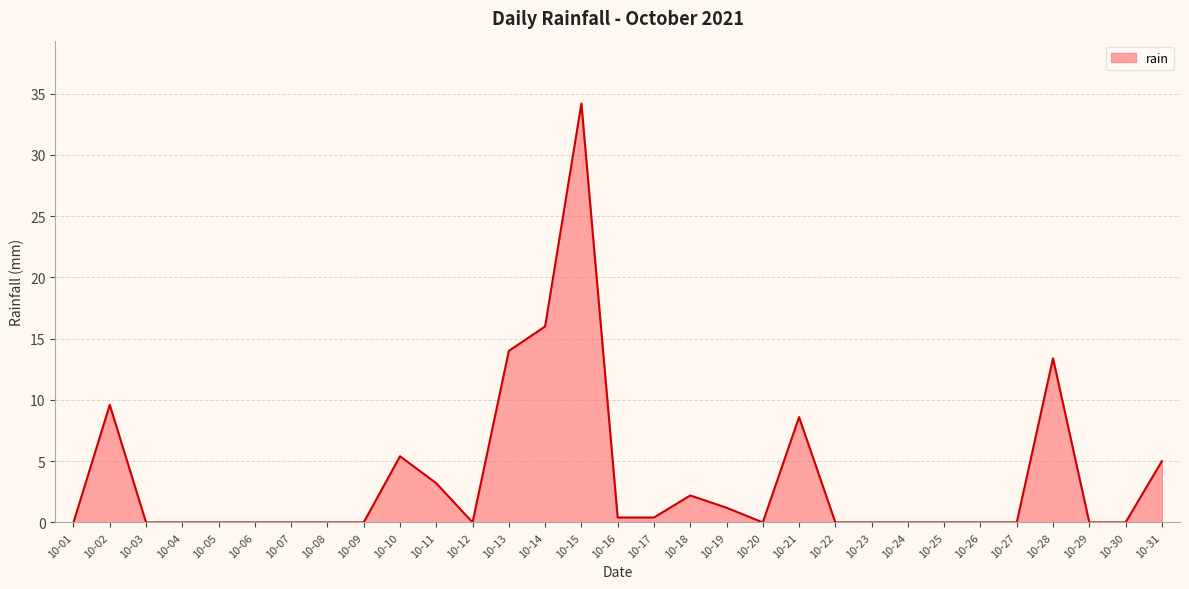

Reading left to right, what are all the values shown in this chart?

0.0	9.6	0.0	0.0	0.0	0.0	0.0	0.0	0.0	5.4	3.2	0.0	14.0	16.0	34.2	0.4	0.4	2.2	1.2	0.0	8.6	0.0	0.0	0.0	0.0	0.0	0.0	13.4	0.0	0.0	5.0